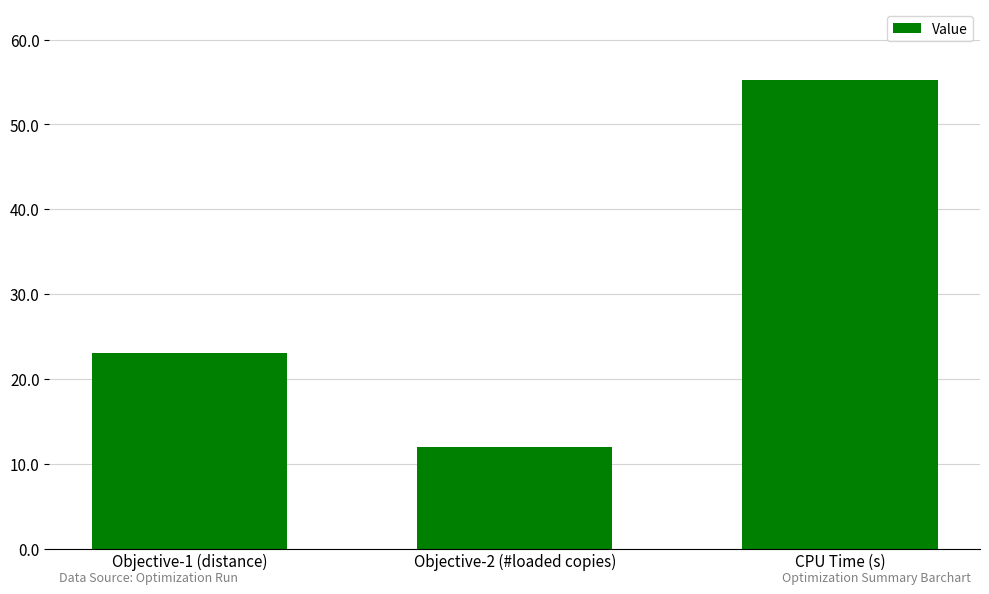

Is it true that the value at Objective-2 (#loaded copies) is 5.7?

False